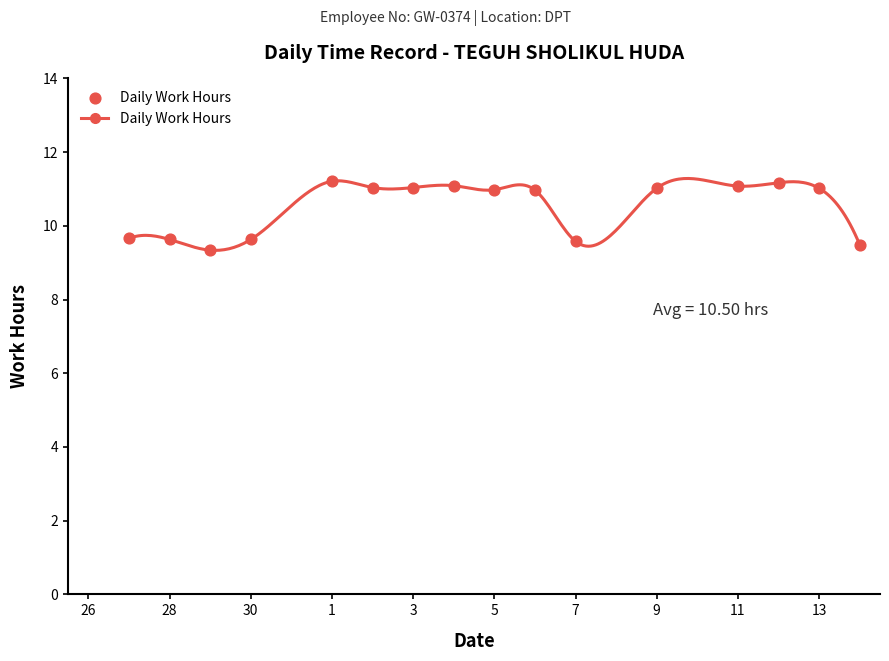

What is the range of Y values (max minus min)?

1.9